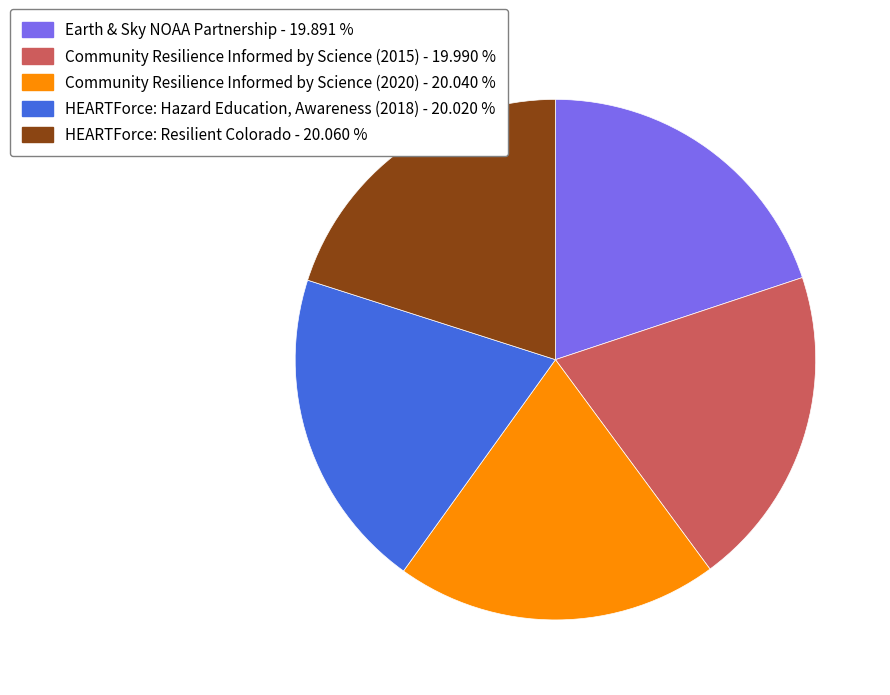

Does Community Resilience Informed by Science (2015) account for over 50% of the chart?

No